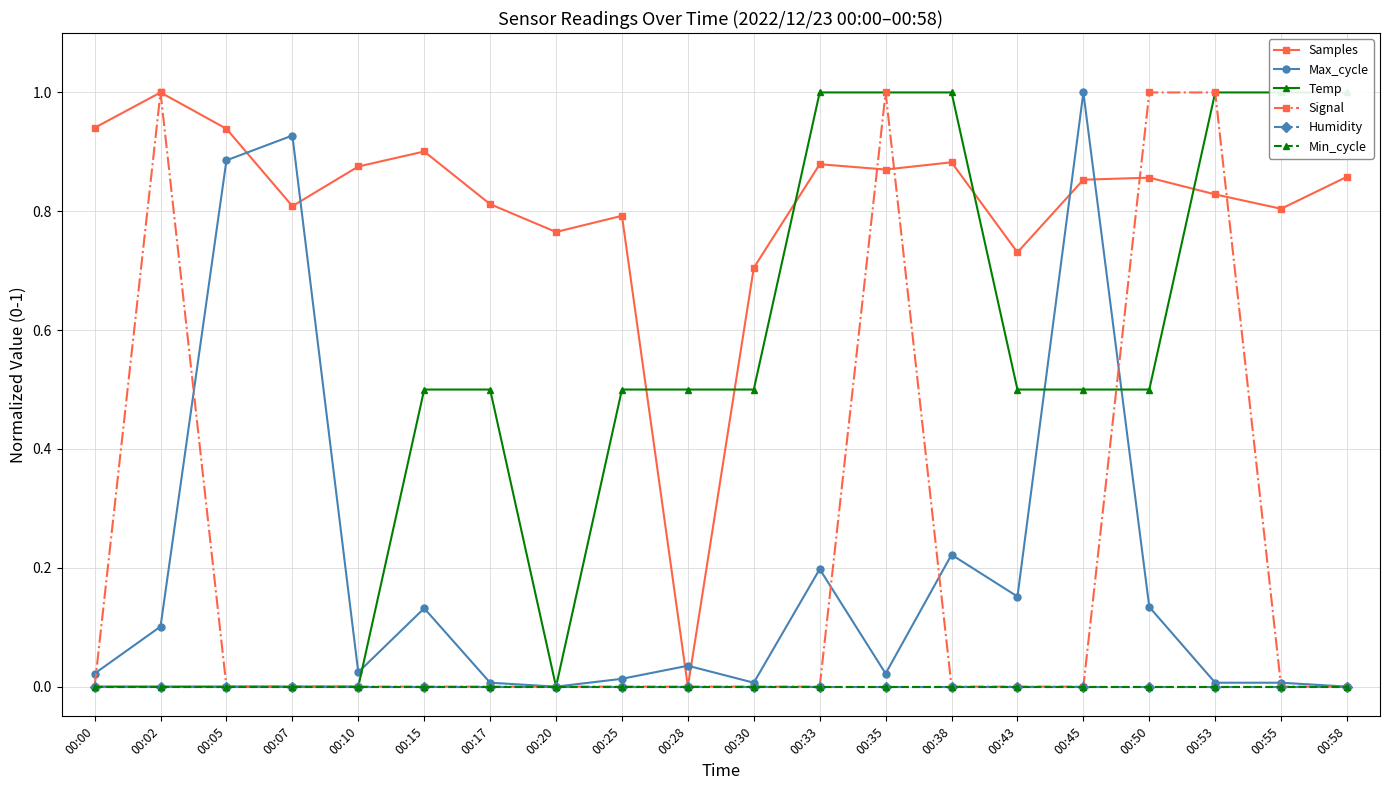

Which series has the largest range (max minus min)?

Samples